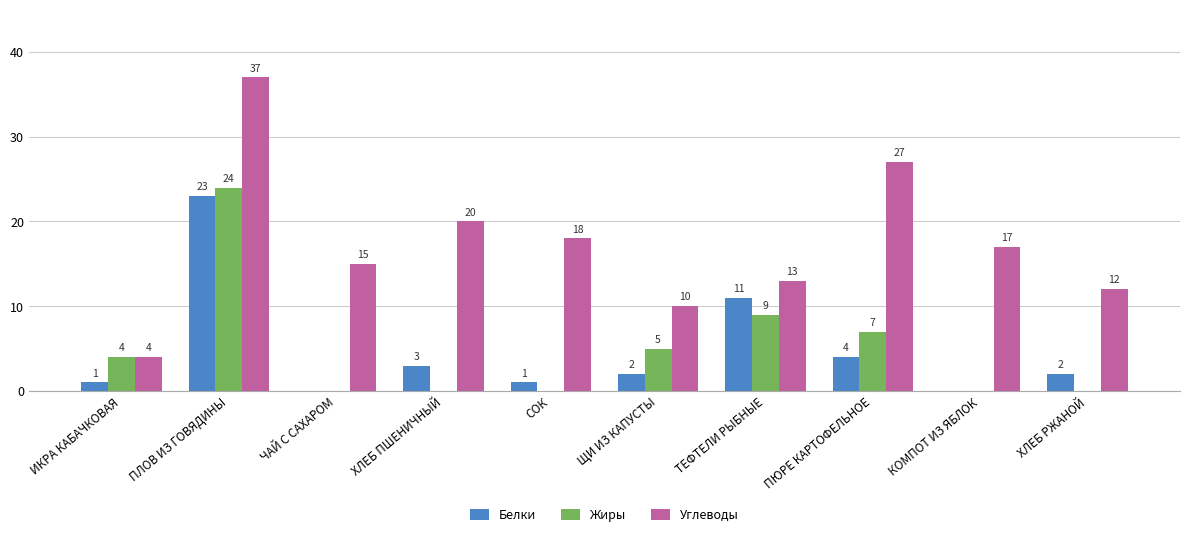

What is the maximum value for Углеводы?

37